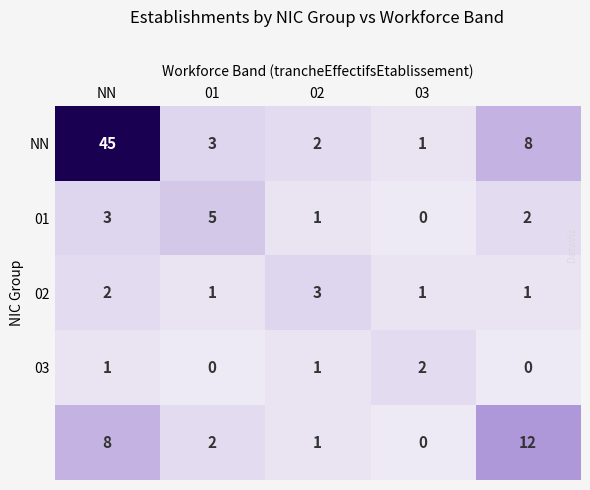

What is the maximum value shown in the chart?

45